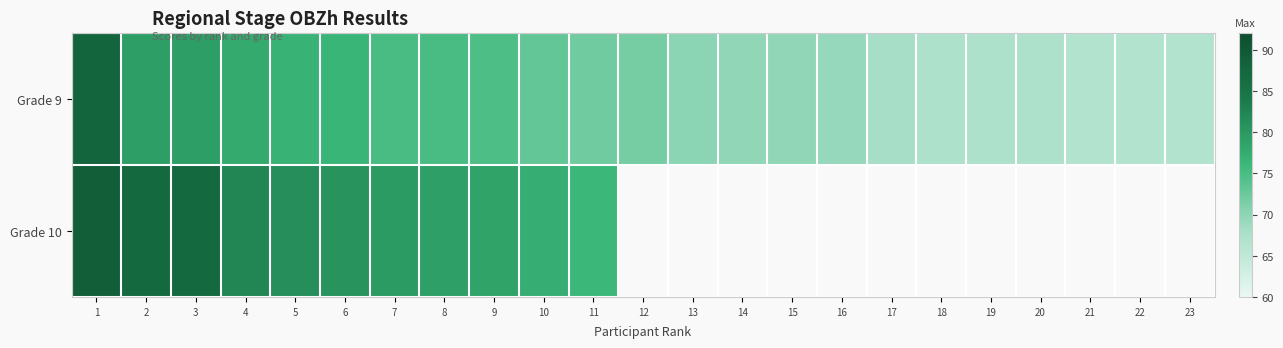

The Grade 10 series shows 141.5 at 5. True or false?

False